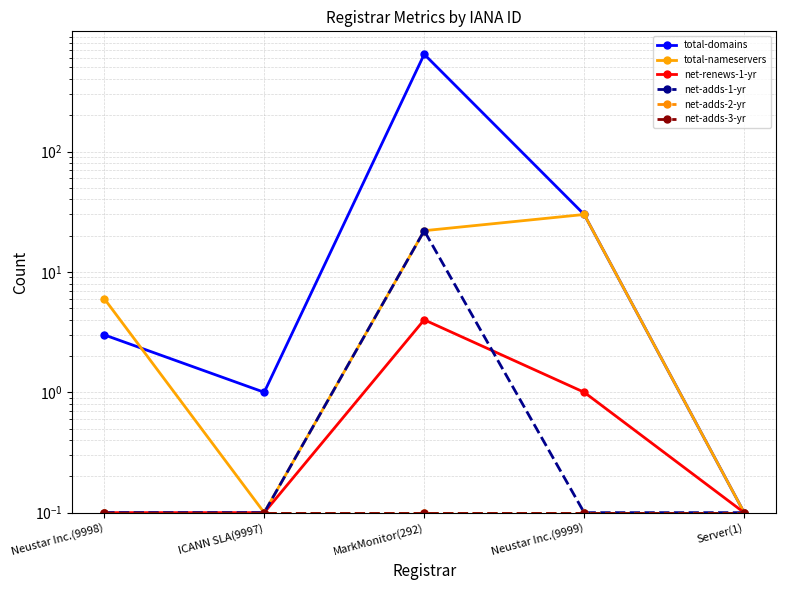

At which label does net-adds-2-yr reach its peak?

Neustar Inc.(9998)